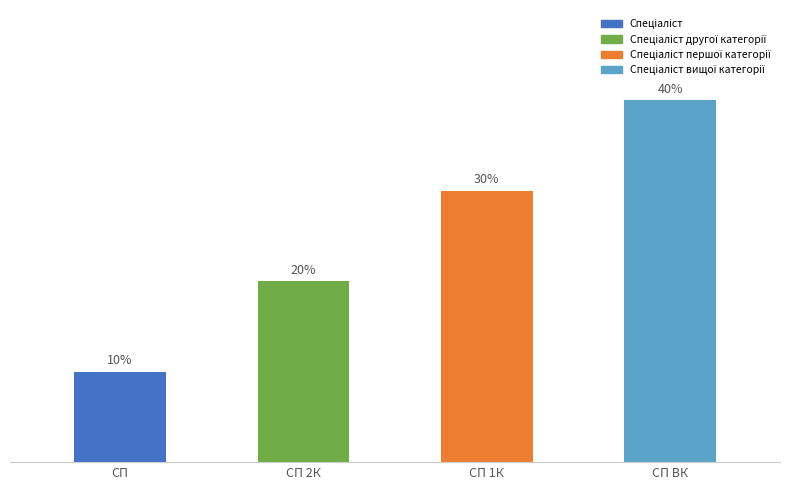

Are the bars horizontal?

No